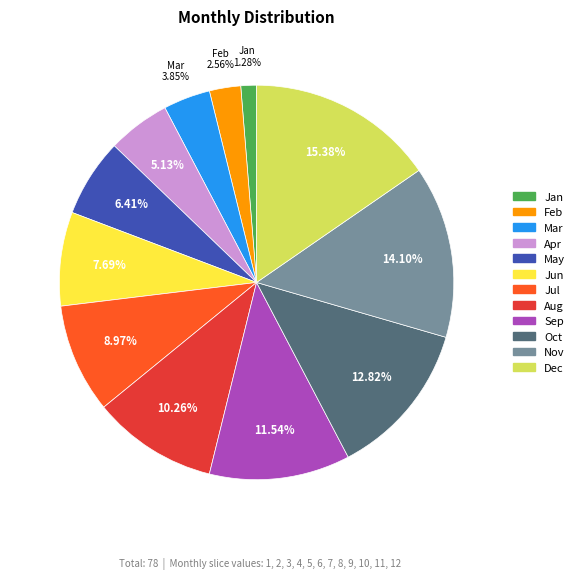

To the nearest percent, what is the difference between the Sep and Oct slice percentages?

1%